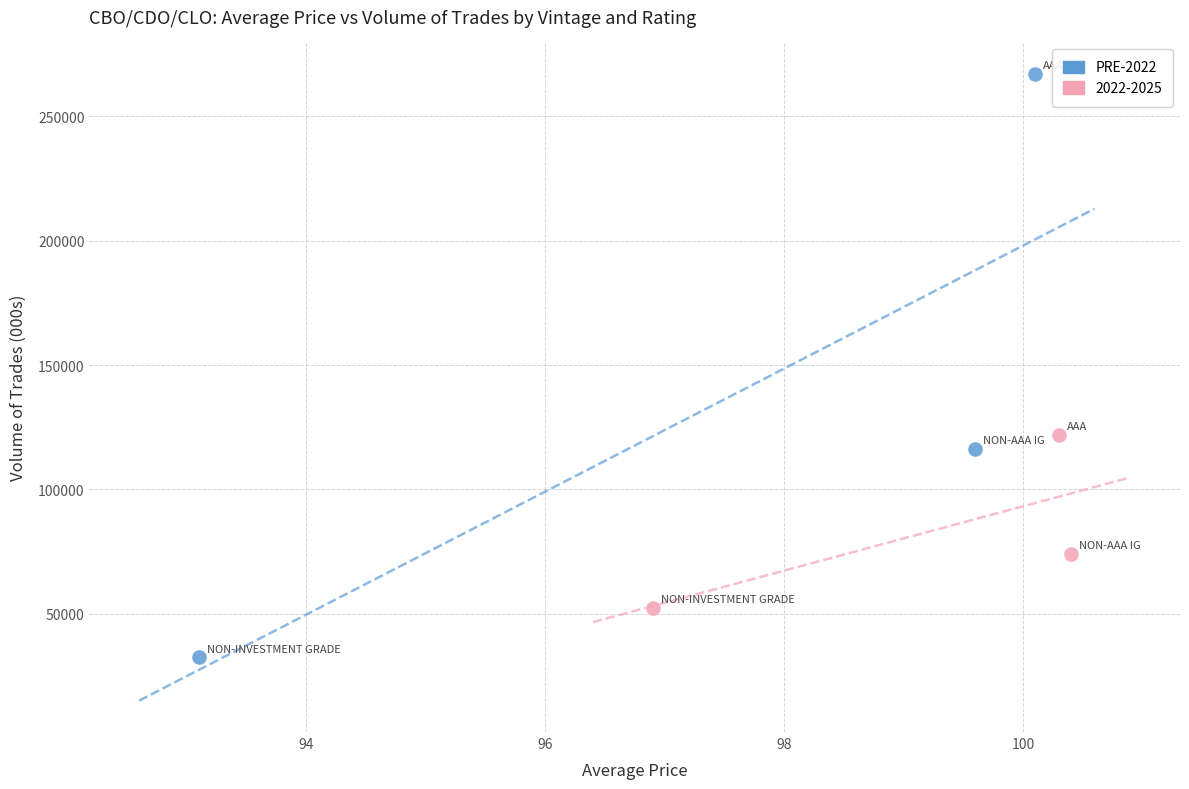

Which series reaches the minimum Y coordinate?

PRE-2022